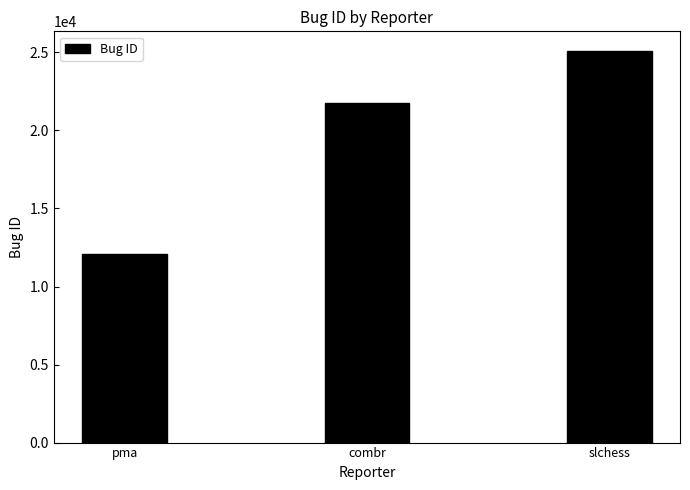

Which label corresponds to the smallest value in the chart?

pma